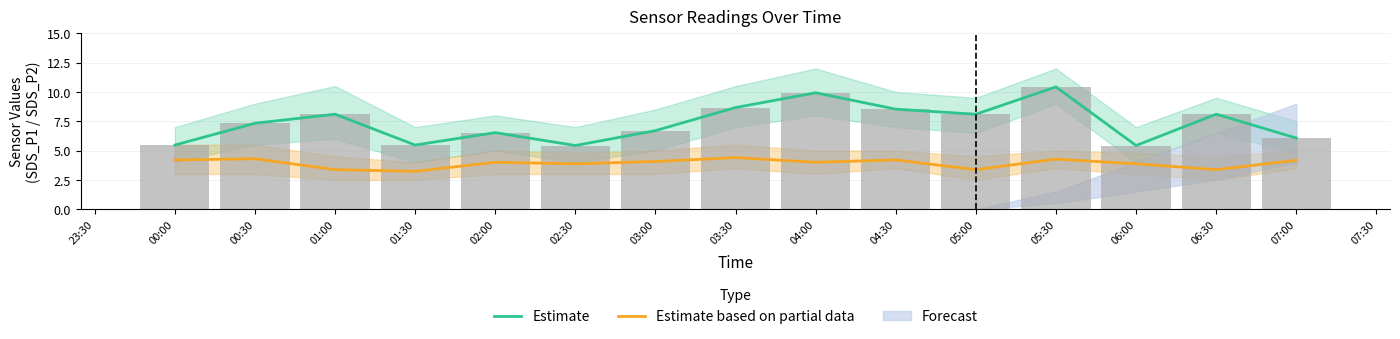

Reading left to right, list all the values displayed in this chart.

Estimate: 5.5	7.3	8.1	5.5	6.5	5.4	6.7	8.7	9.9	8.5	8.1	10.4	5.4	8.1	6.1
Estimate based on partial data: 4.2	4.3	3.4	3.2	4.0	3.9	4.1	4.4	4.0	4.2	3.4	4.3	3.9	3.4	4.2